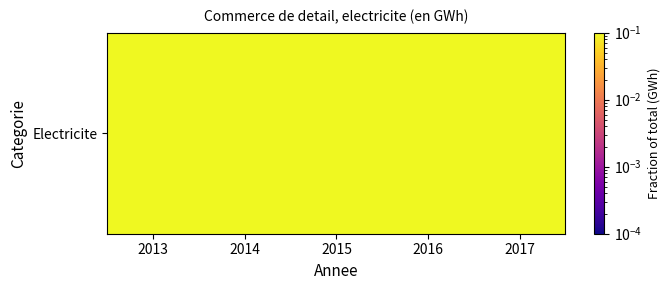

The chart shows a value of 0.1 at 2017. True or false?

False